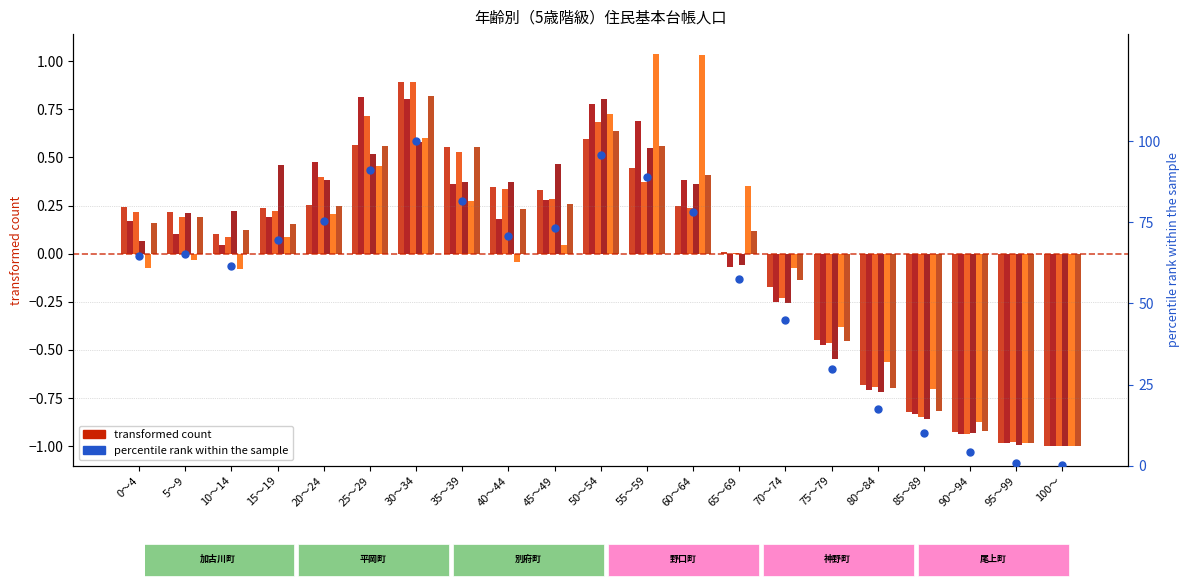

At how many categories does at least one series exceed 0?

14